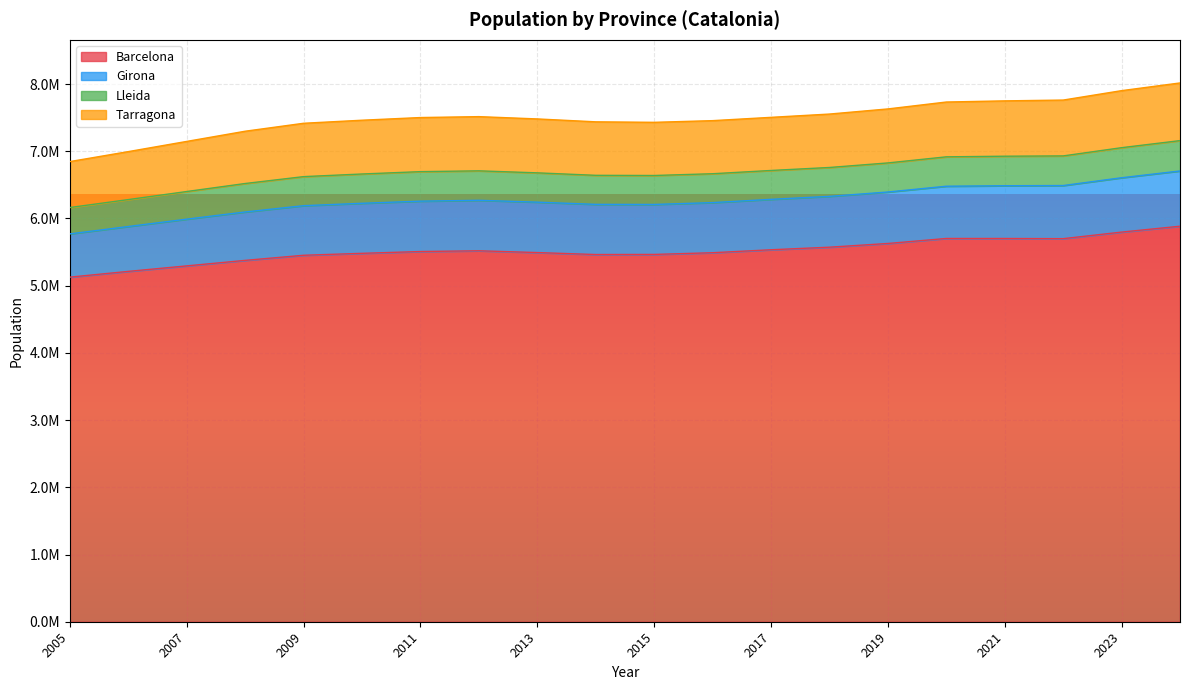

Which category has the lowest value across all series?

2005